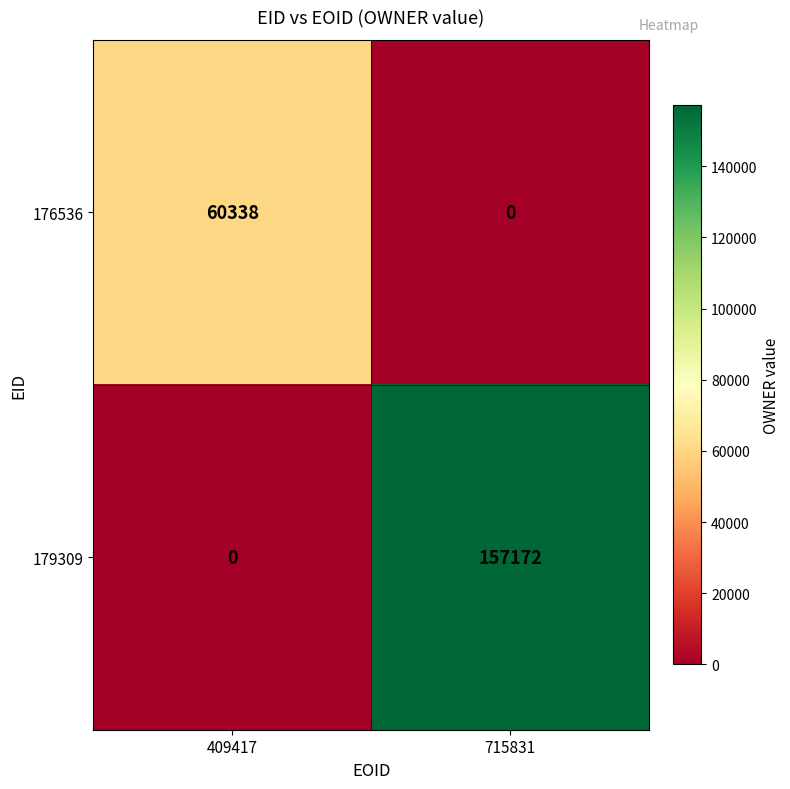

List the series in order of their peak value, lowest first.

176536, 179309